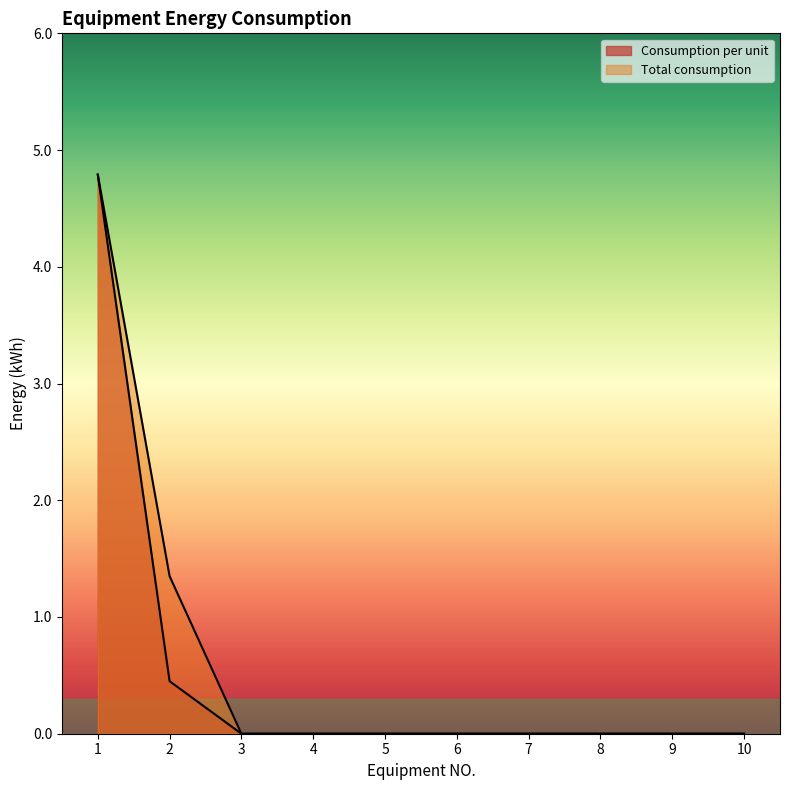

Reading left to right, list all the values displayed in this chart.

Consumption per unit: 4.8	0.5	0.0	0.0	0.0	0.0	0.0	0.0	0.0	0.0
Total consumption: 4.8	1.4	0.0	0.0	0.0	0.0	0.0	0.0	0.0	0.0